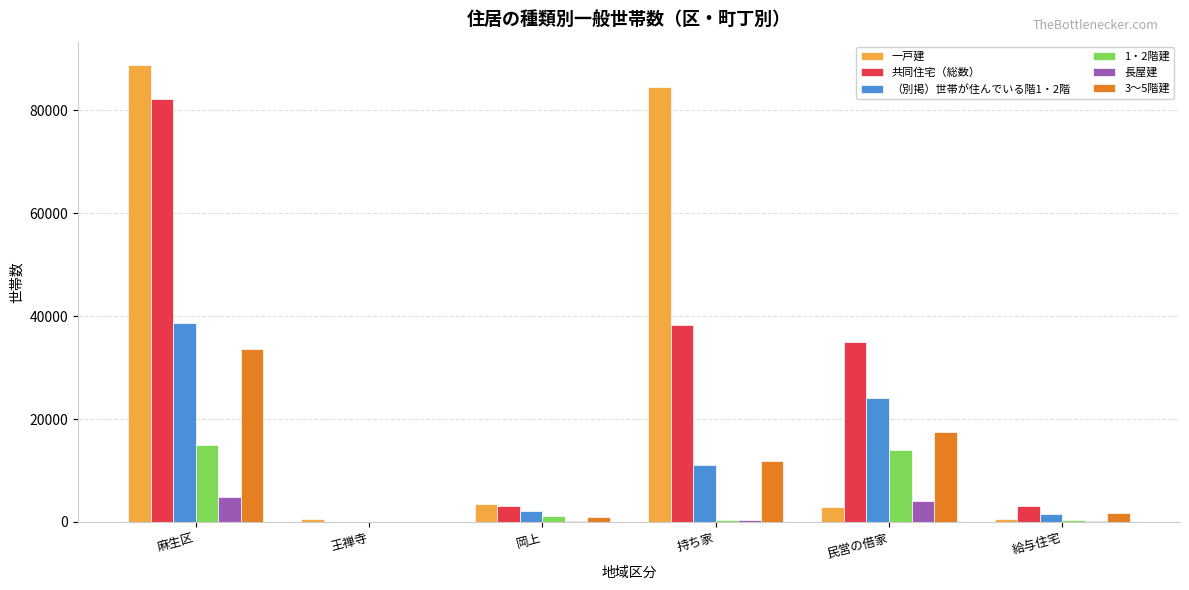

How many groups of bars are there?

6